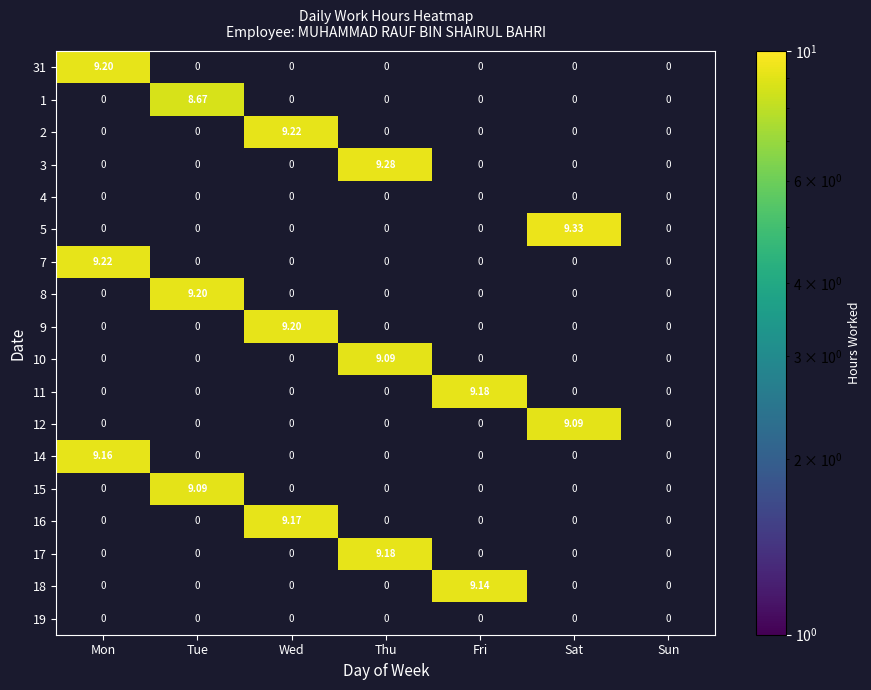

How many positive values does the 16 series have?

1